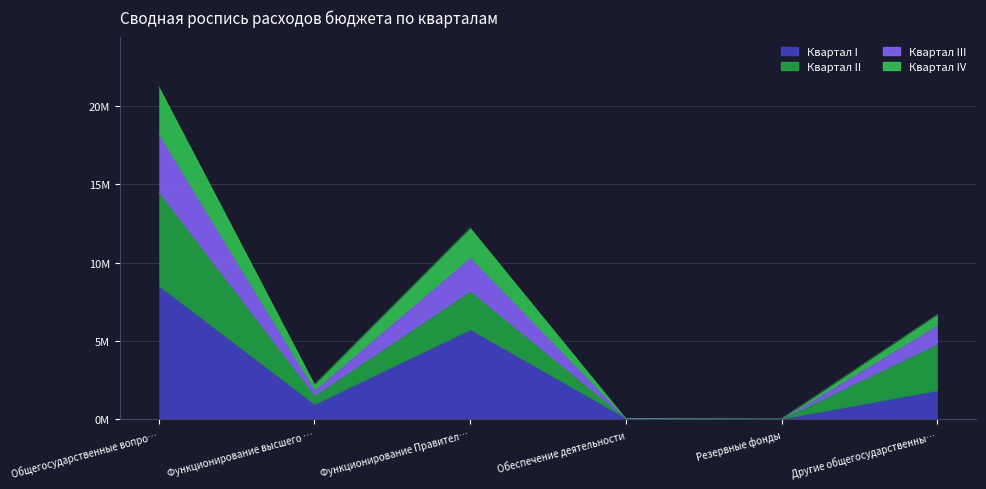

What is the value of the Квартал III point at the 5th from the left?

50000.0